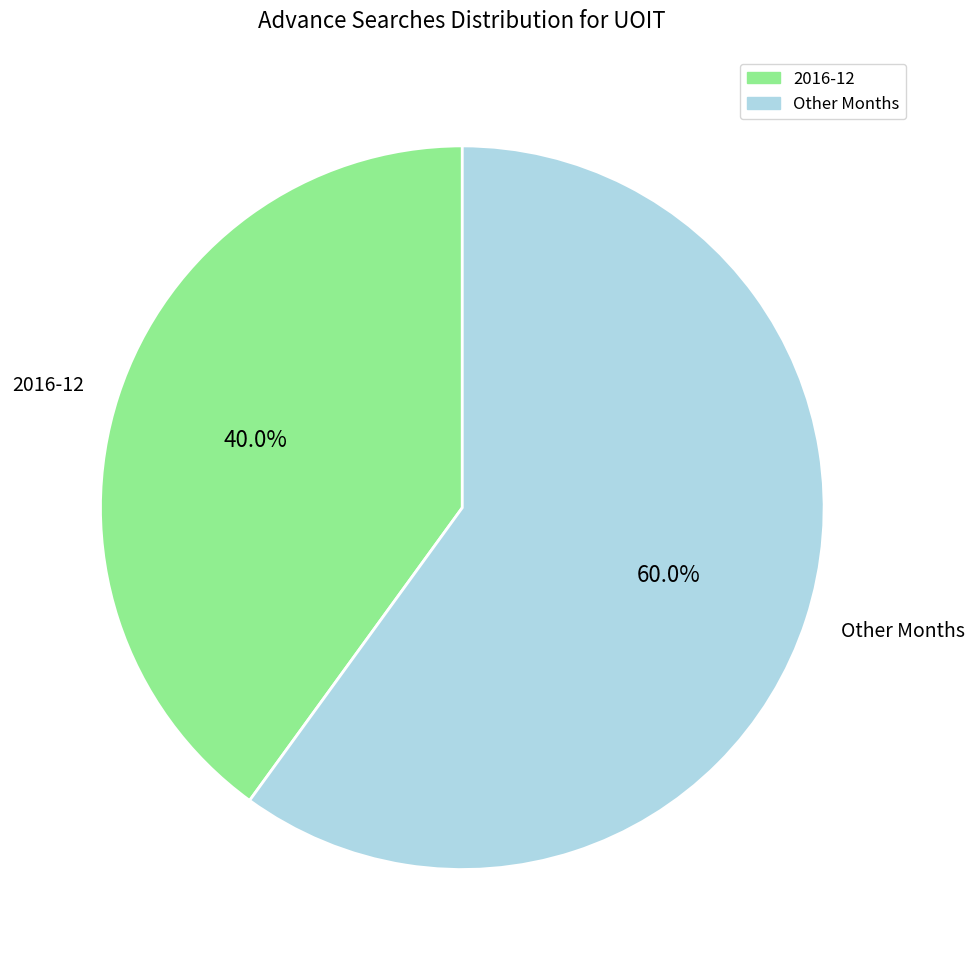

Rank the categories by value from highest to lowest.

Other Months, 2016-12